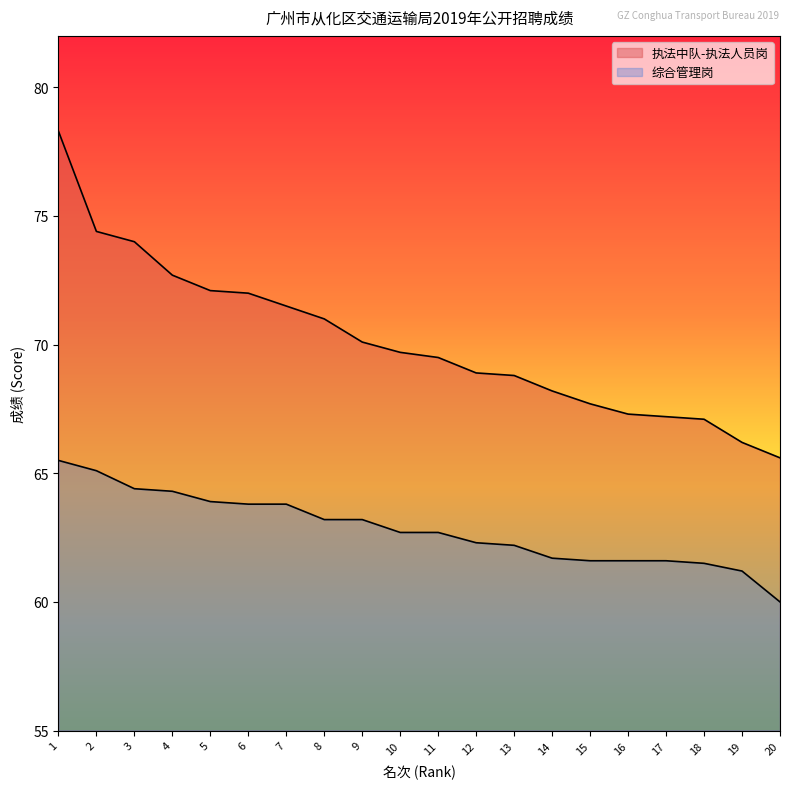

At which label does 执法中队-执法人员岗 first exceed 69?

1